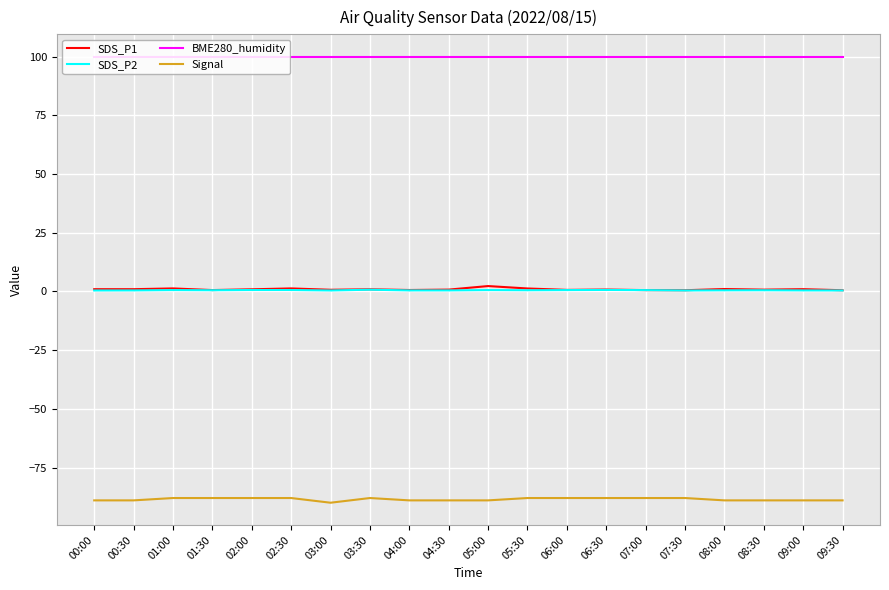

True or false: SDS_P1 and Signal cross at least once.

False